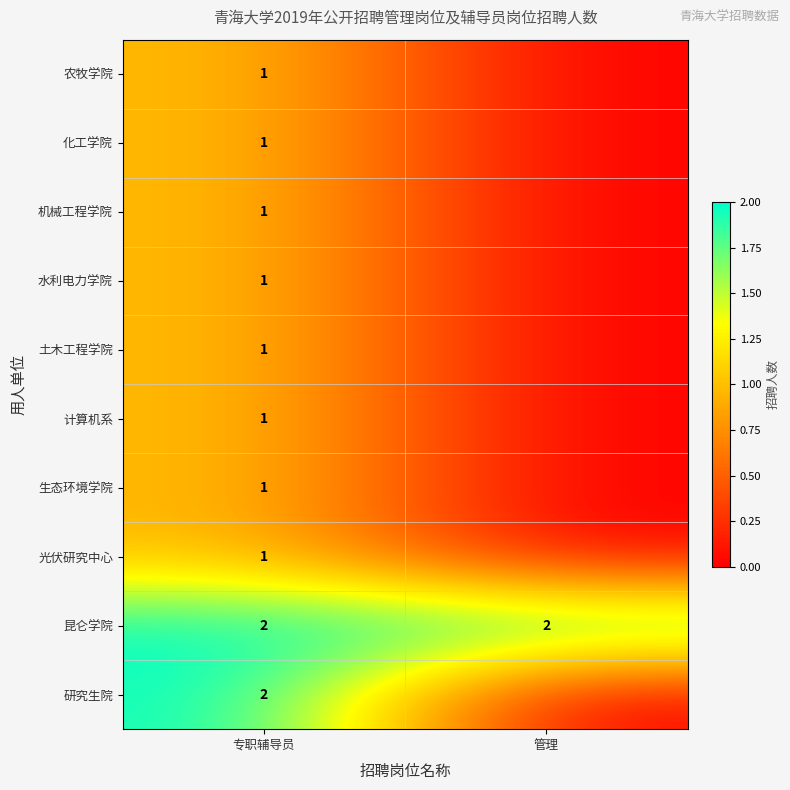

Is it true that 土木工程学院 equals 1 at 专职辅导员?

True